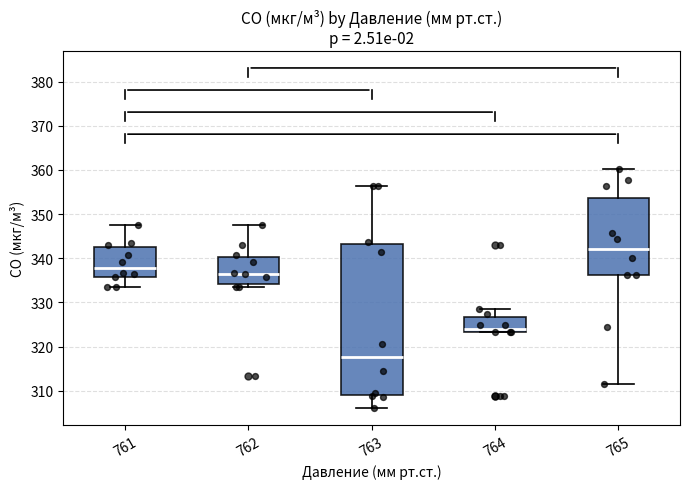

Reading left to right, read every box against the y-axis: the position of its median line, the range the box covers, and the ends of its whiskers. The values are not printed on the chart, so give them approximately, as read against the axis.

761: median 338, box 336 to 342, whiskers 333 to 347
762: median 336, box 334 to 340, whiskers 333 to 347
763: median 318, box 309 to 343, whiskers 306 to 356
764: median 324, box 323 to 327, whiskers 323 to 328
765: median 342, box 336 to 354, whiskers 311 to 360